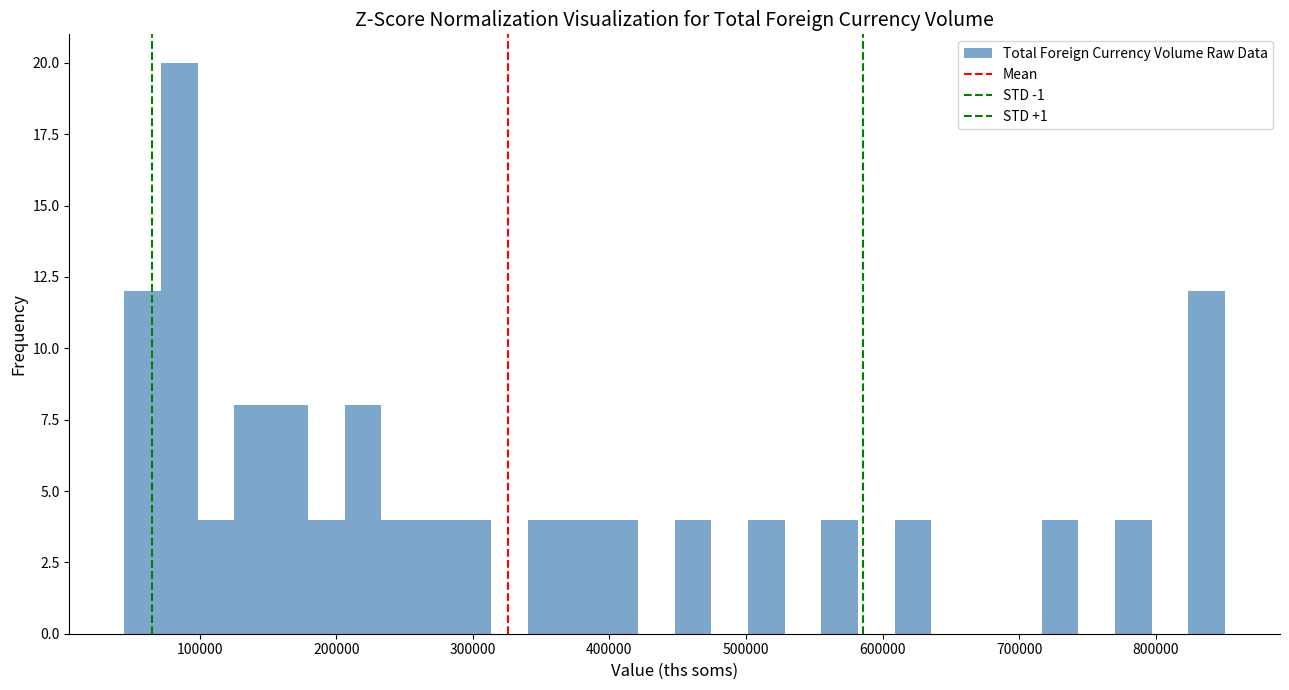

Read against the x-axis, roughly where is the centre of the tallest bar?

90000